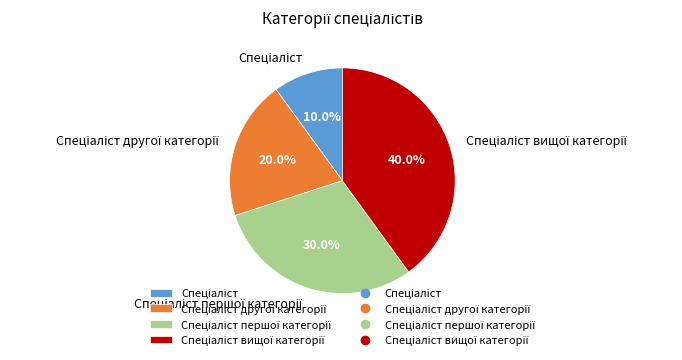

Does any single category account for the majority?

No